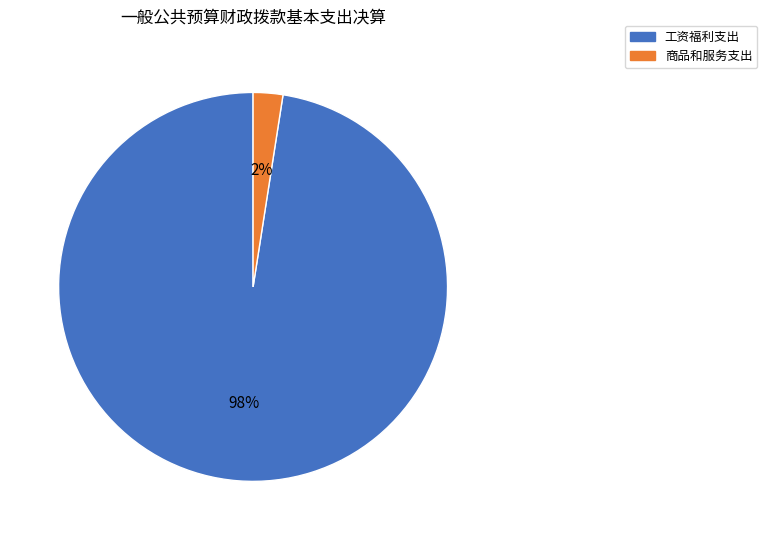

Is there any slice that represents more than half of the pie?

Yes